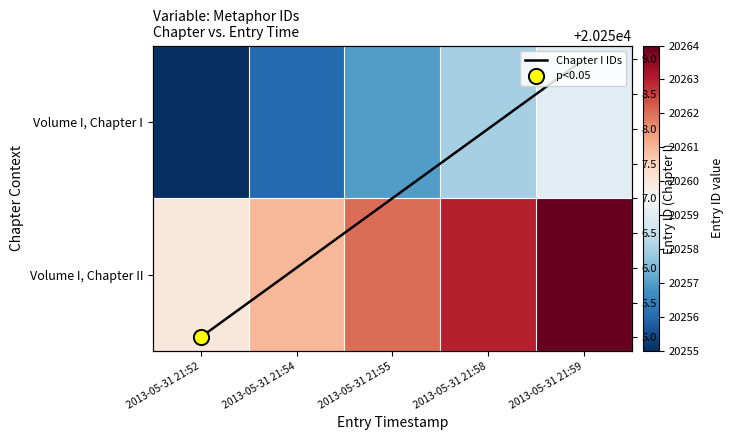

What is the sum of all Volume I, Chapter I values?

101285